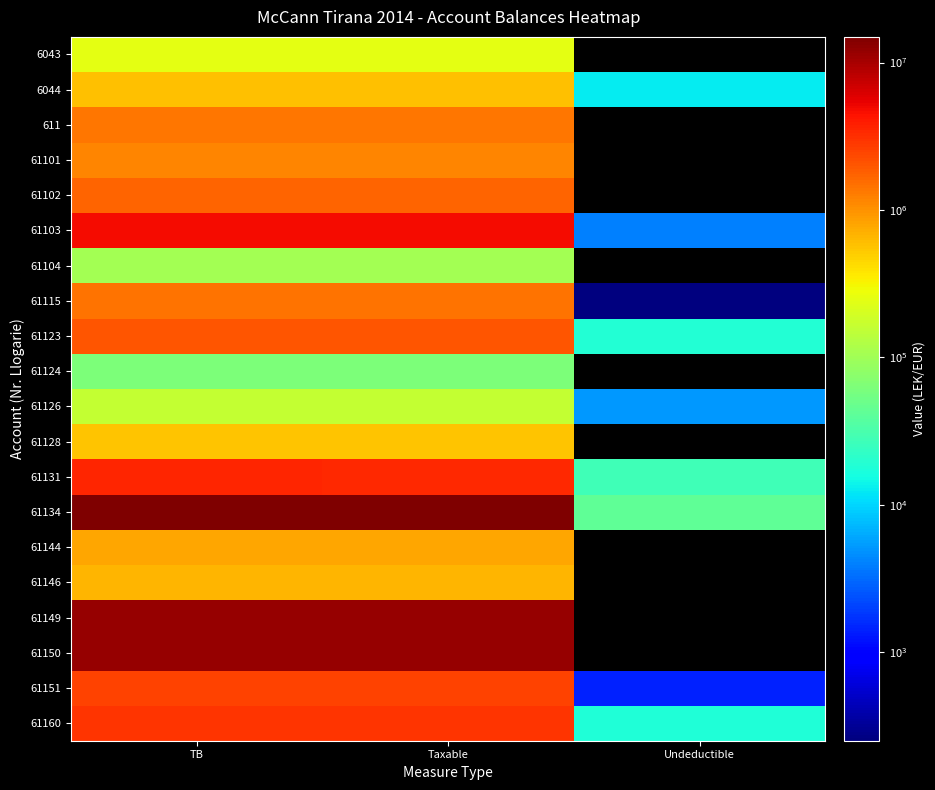

Is it true that 61126 equals 2651.9 at Undeductible?

False